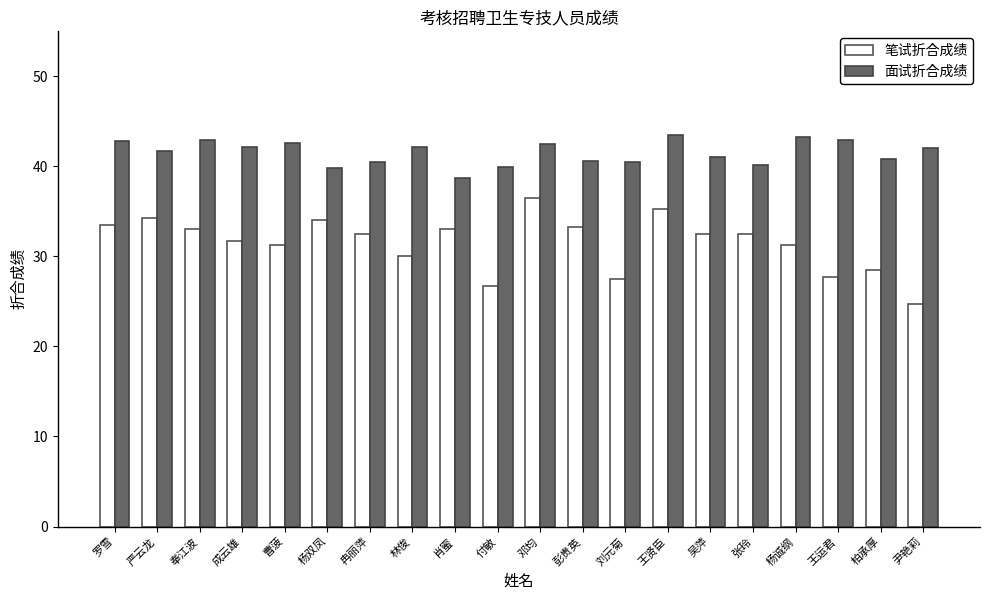

What value does the 面试折合成绩 series have at 杨双凤?

39.8